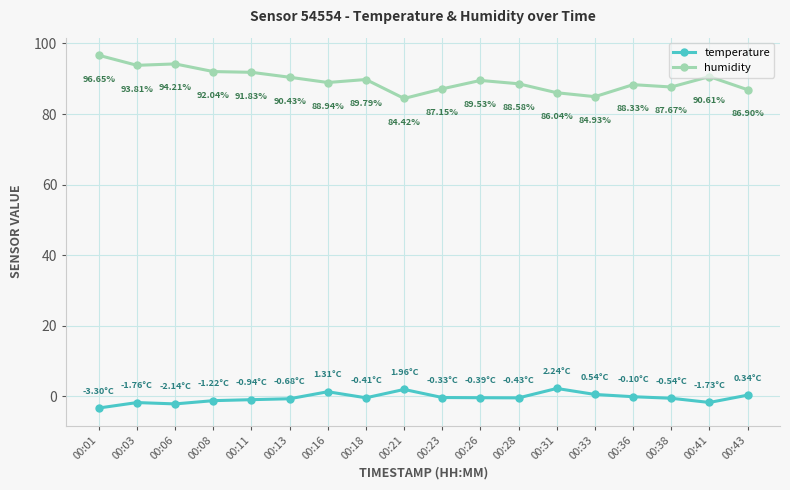

Which series has the largest range (max minus min)?

humidity